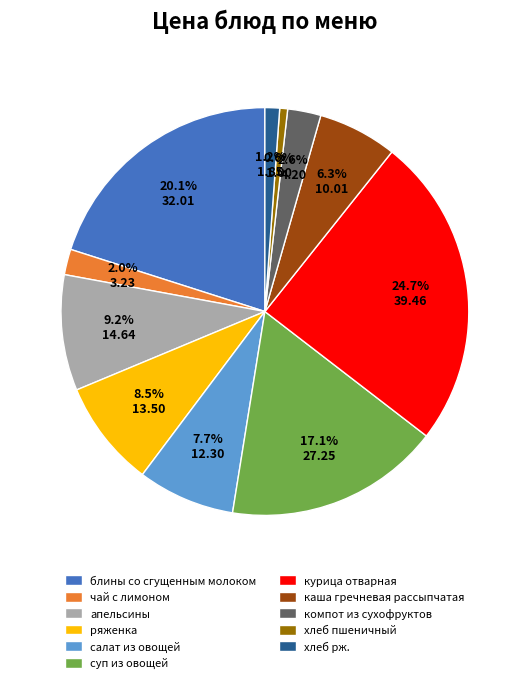

What percentage is the курица отварная slice, to the nearest percent?

25%